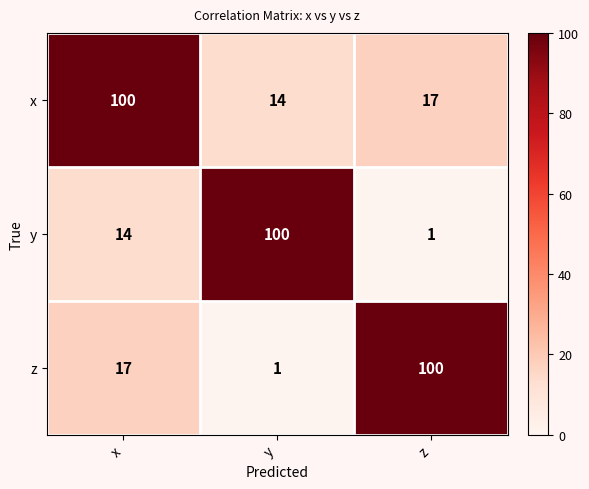

What is the difference between the y values at z and x?

13